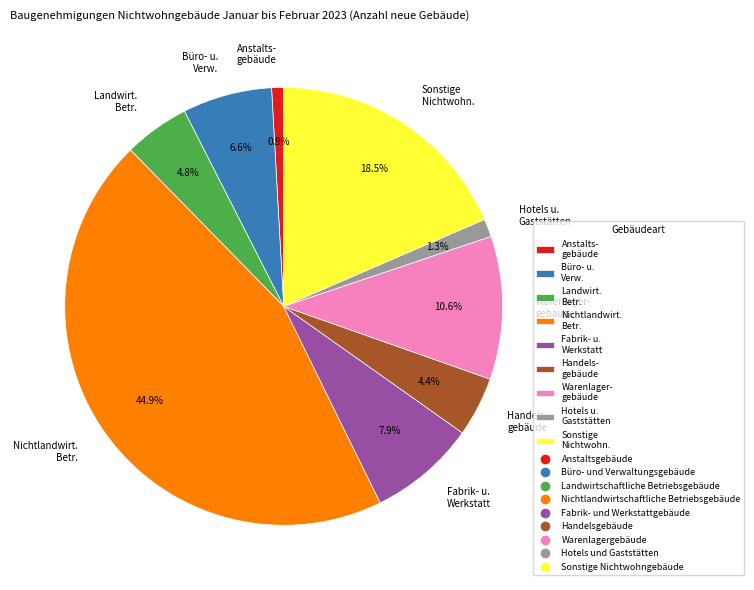

Which category has the biggest portion of the pie?

Nichtlandwirt. Betr.